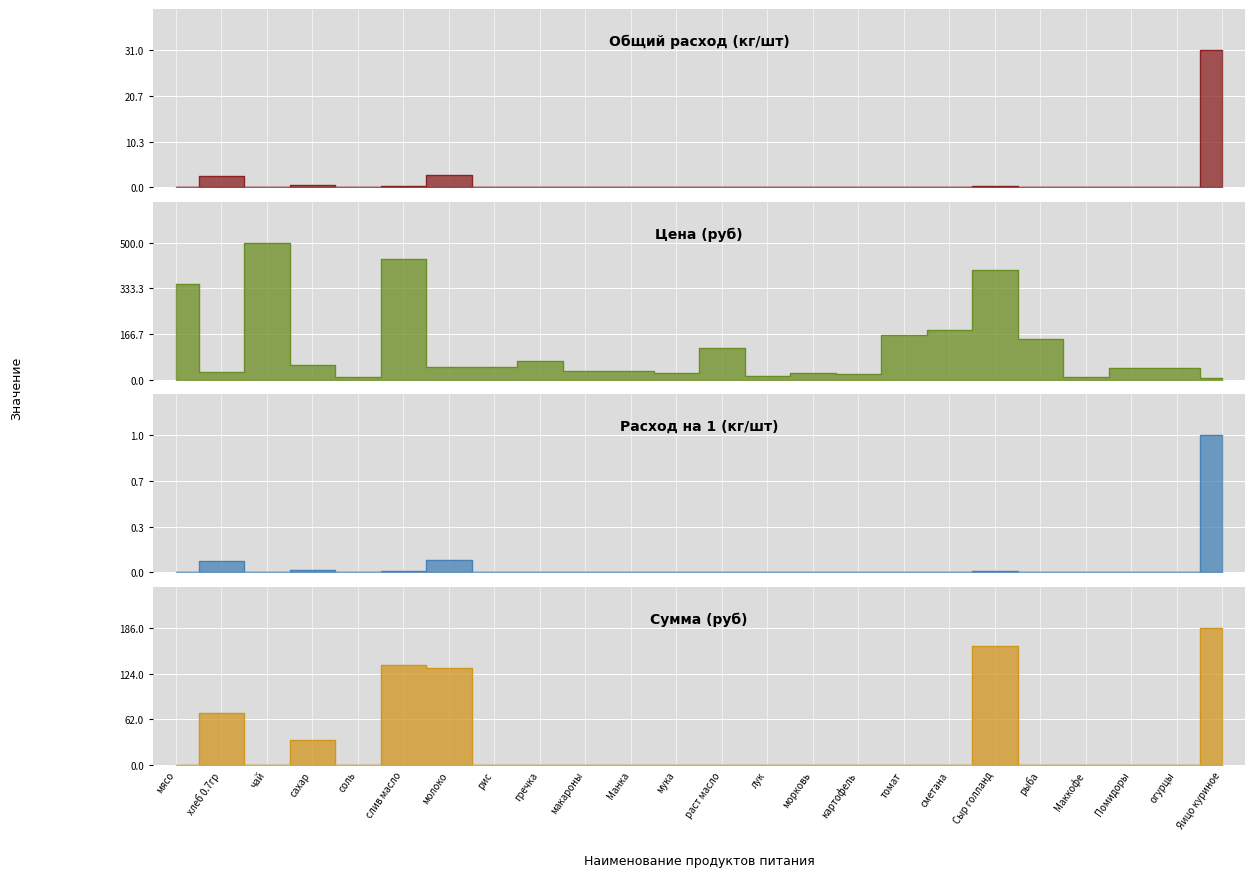

Which series has the largest total across all categories?

Цена